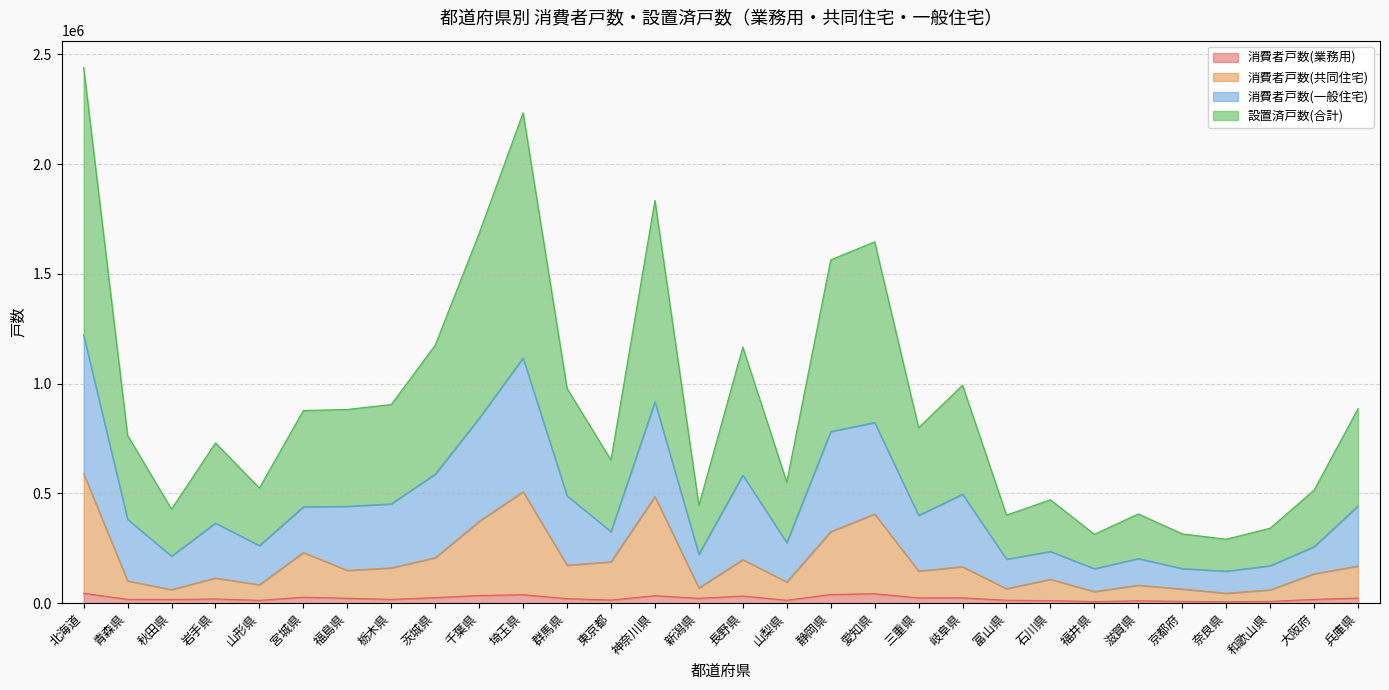

Where is 設置済戸数(合計) nearest to the value 683067?

茨城県